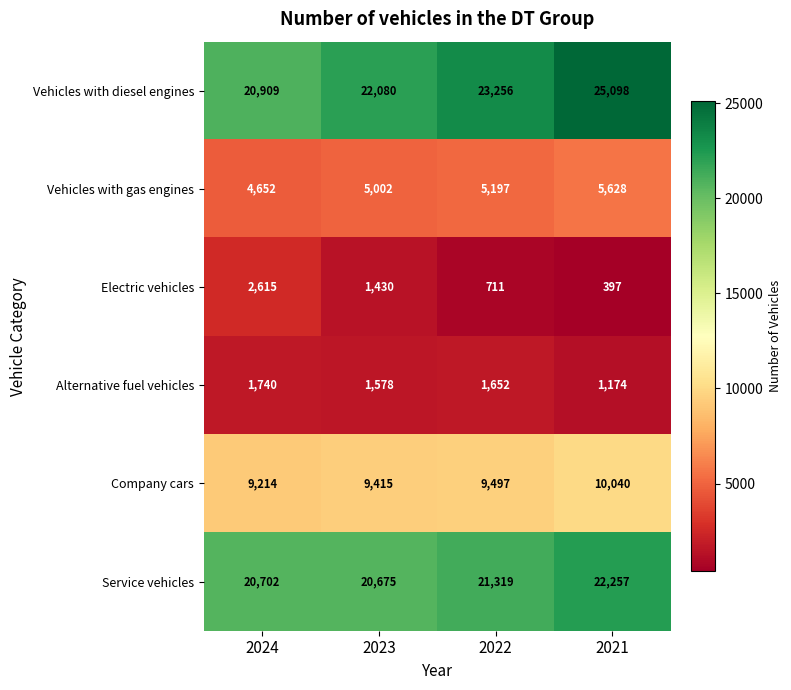

How many values in the Vehicles with diesel engines series are below 23256?

2